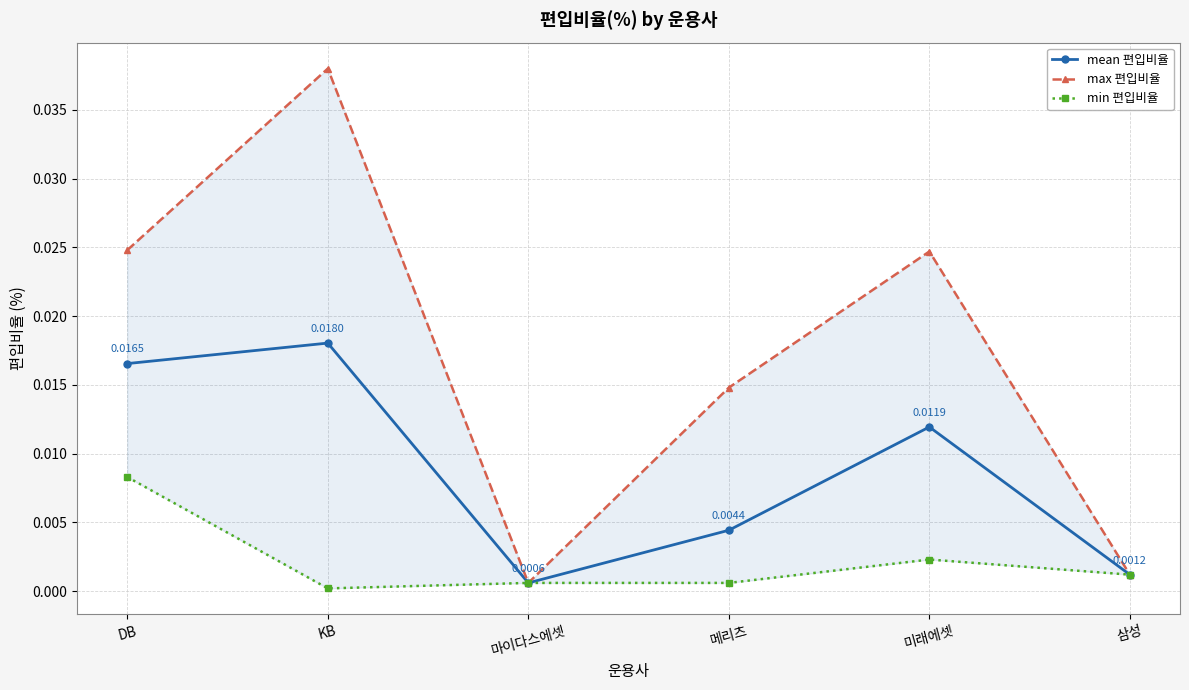

How many lines are shown in the chart?

3